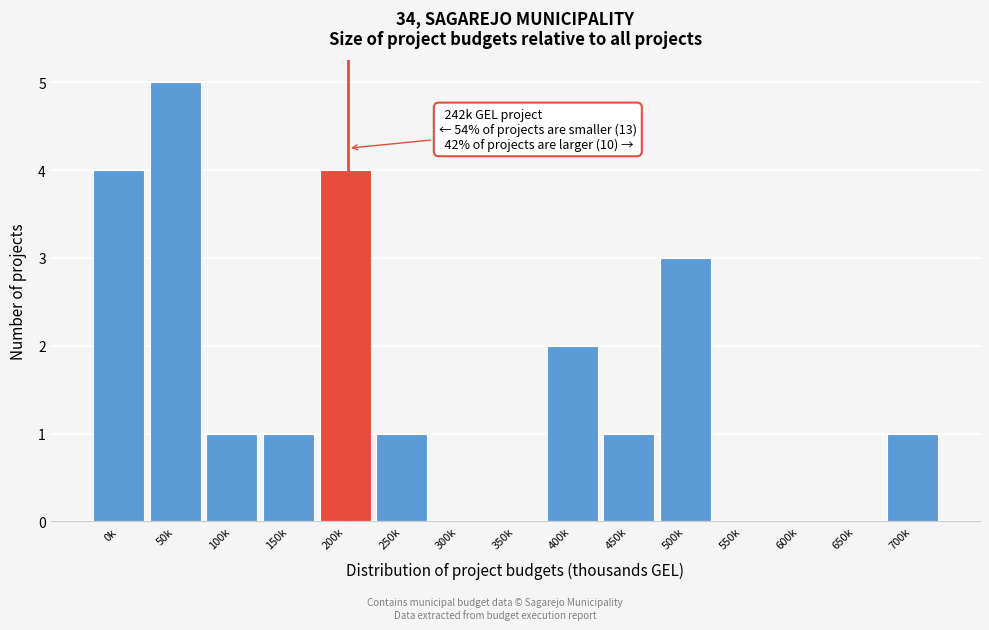

Reading left to right, extract all data points from this chart.

0k=4	50k=5	100k=1	150k=1	200k=4	250k=1	300k=0	350k=0	400k=2	450k=1	500k=3	550k=0	600k=0	650k=0	700k=1